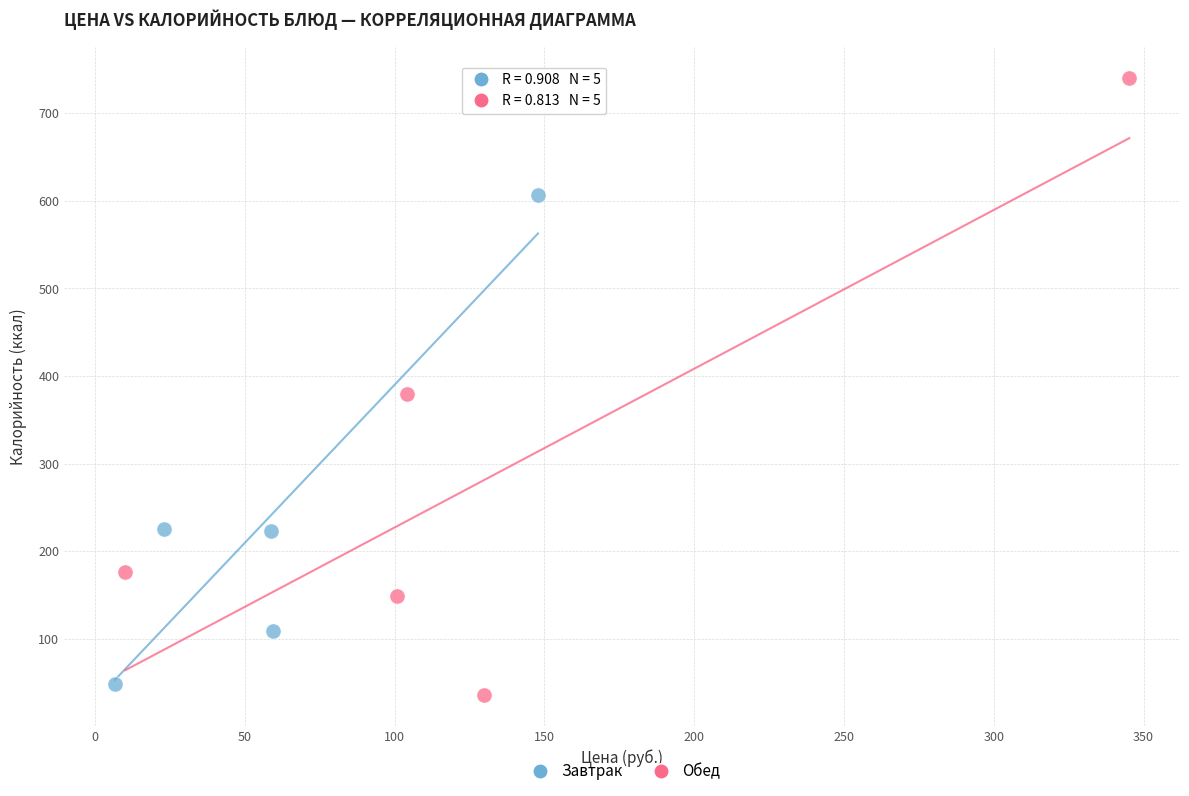

Which series contains the highest Y value?

Обед